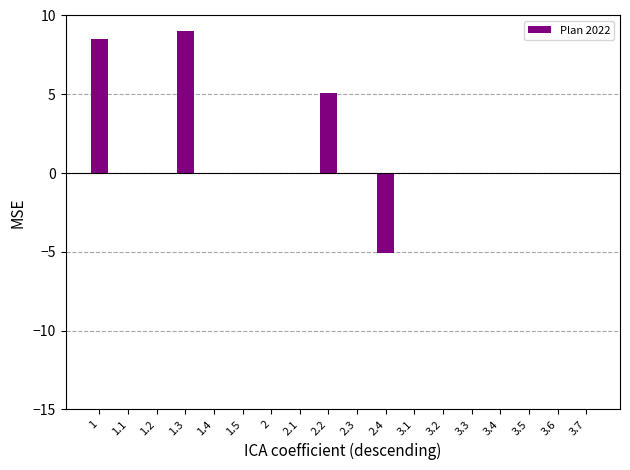

What is the average value?

1.0